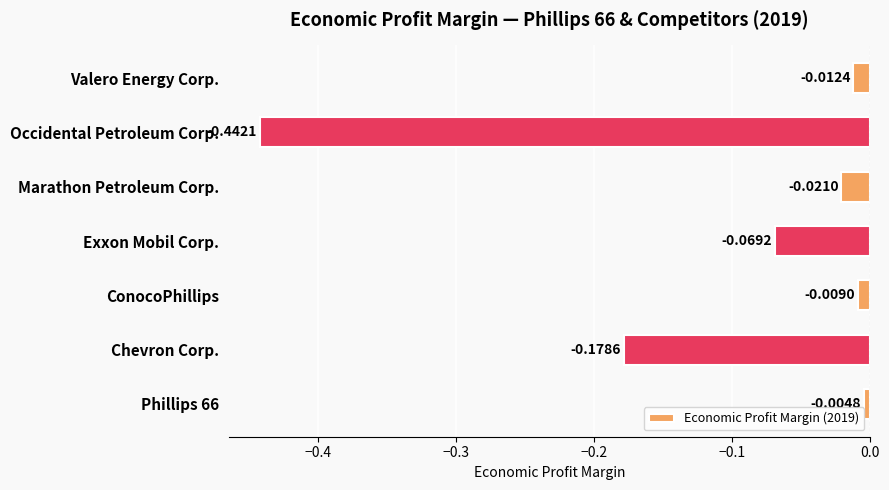

At which category does the chart reach its peak across all series?

Phillips 66